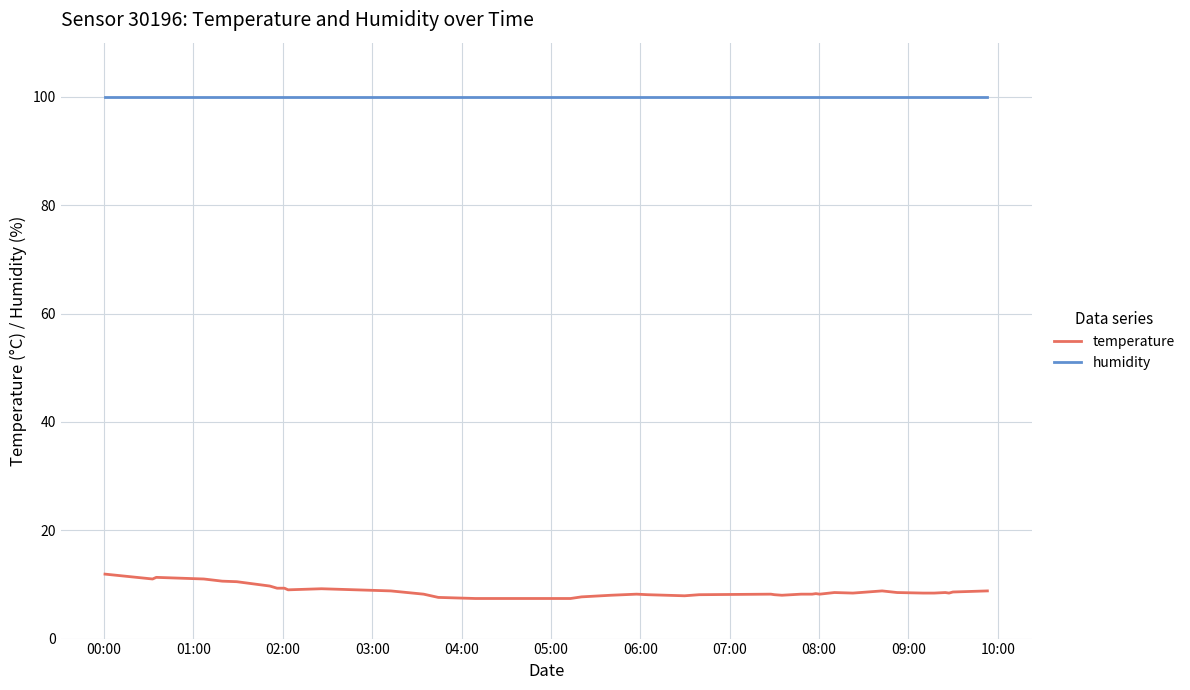

What is the maximum value shown in the chart?

99.9